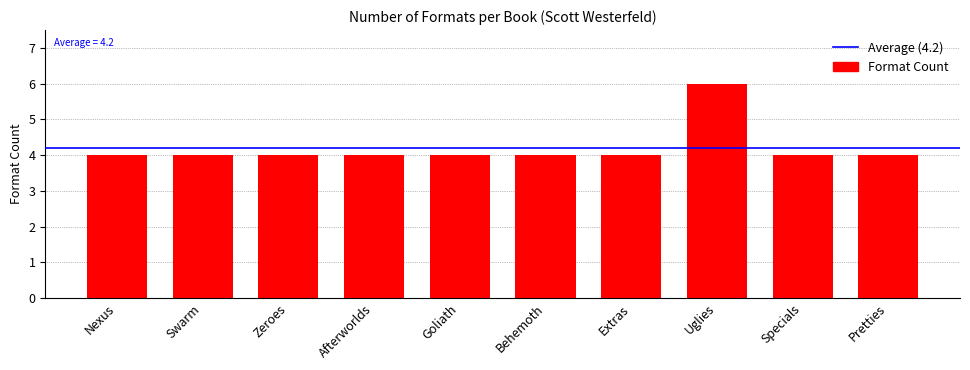

The value at Swarm is 4. True or false?

True